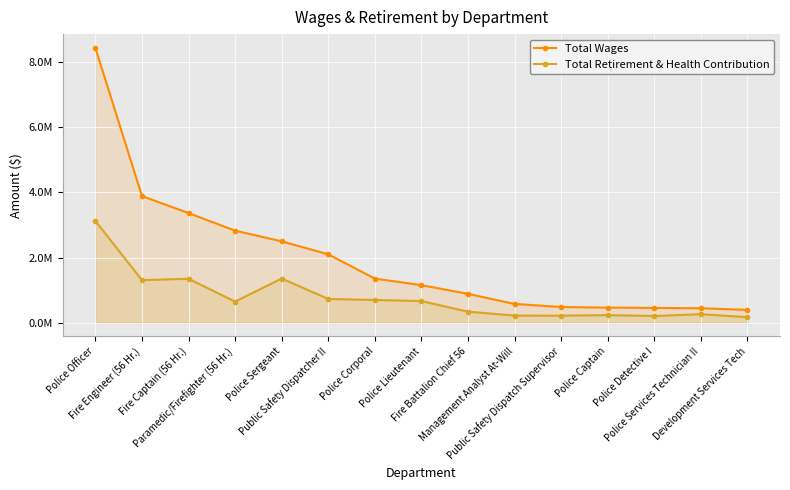

What is the sum of the Total Retirement & Health Contribution values at Police Captain and Police Sergeant?

1584864